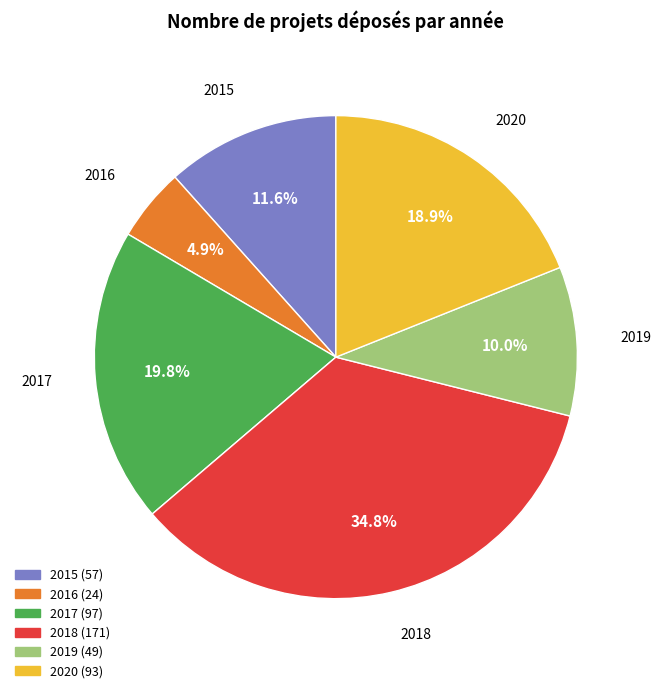

To the nearest percent, what is the combined percentage of 2015 and 2016?

16%